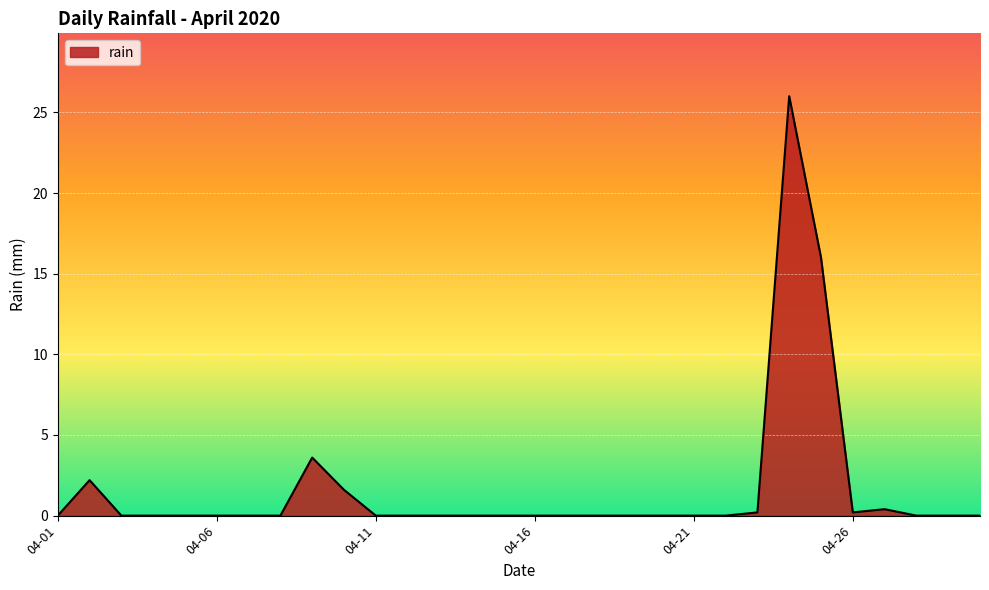

What is the difference between the maximum and minimum values?

26.0